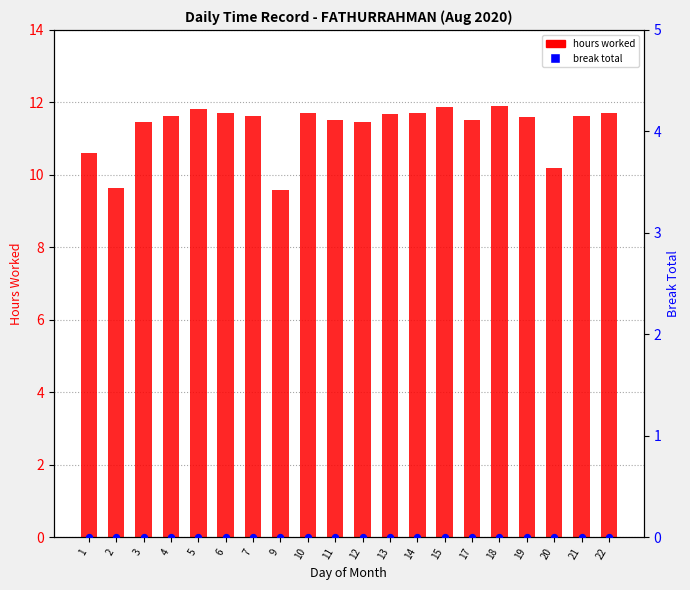

Is the value of hours worked at 17 greater than the value of break total at 3?

Yes